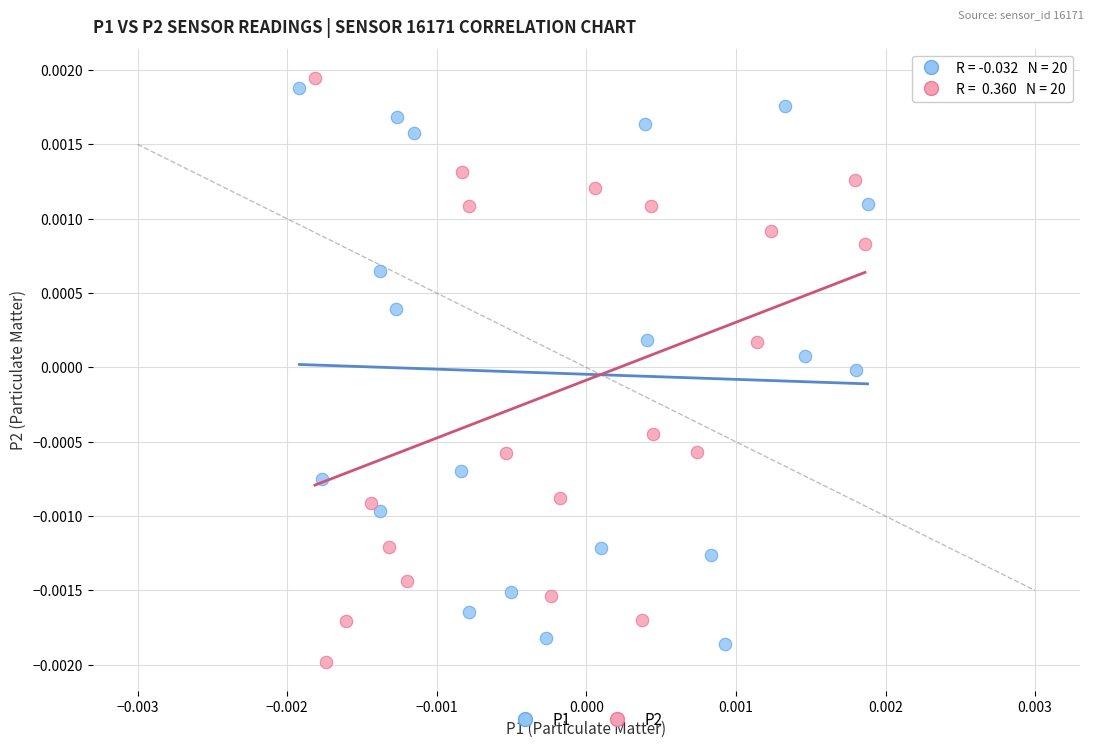

Which series contains the lowest Y value?

P2